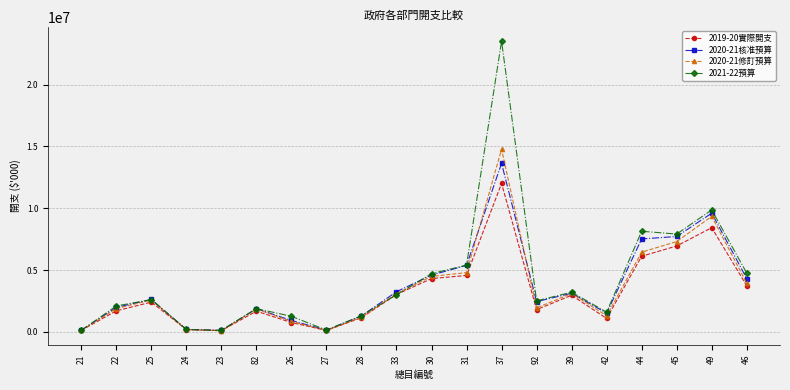

What is the maximum value for 2020-21修訂預算?

14766944